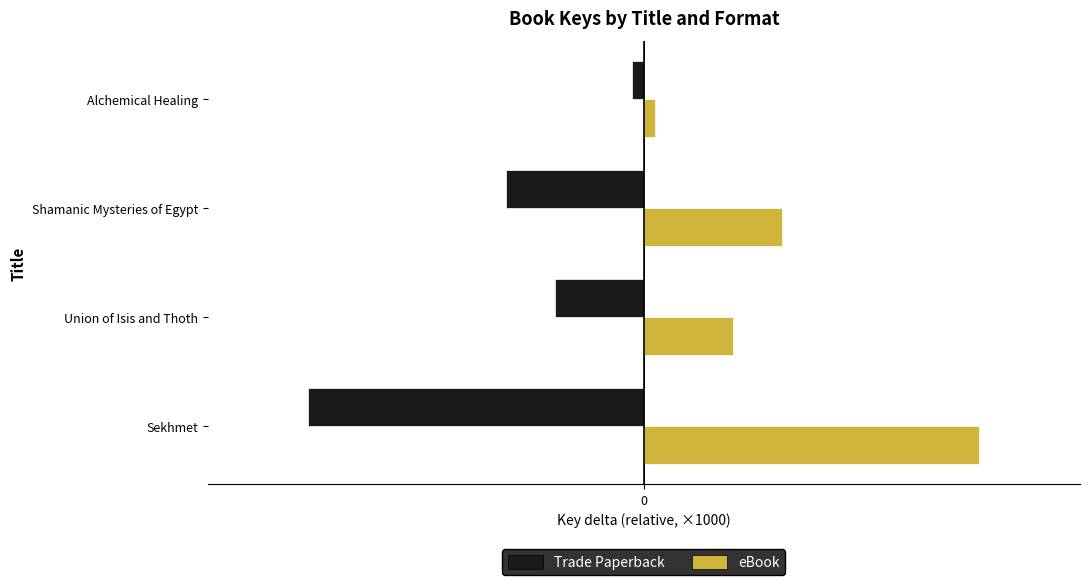

What are all the series names shown in the legend?

Trade Paperback, eBook